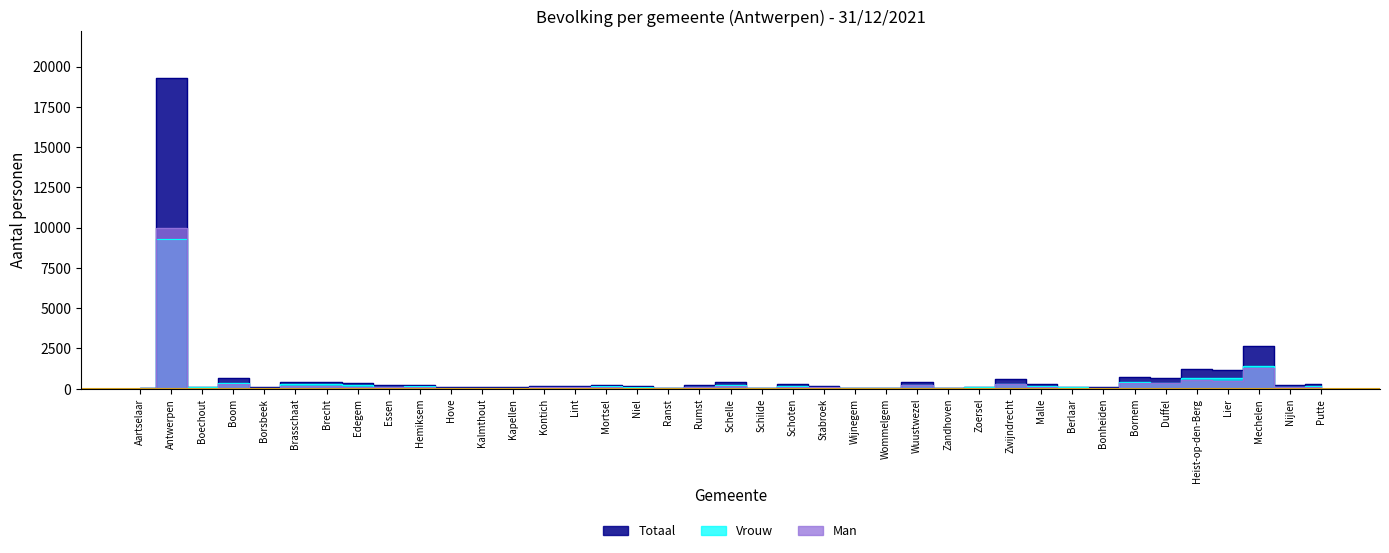

True or false: Totaal and Man cross at least once.

False